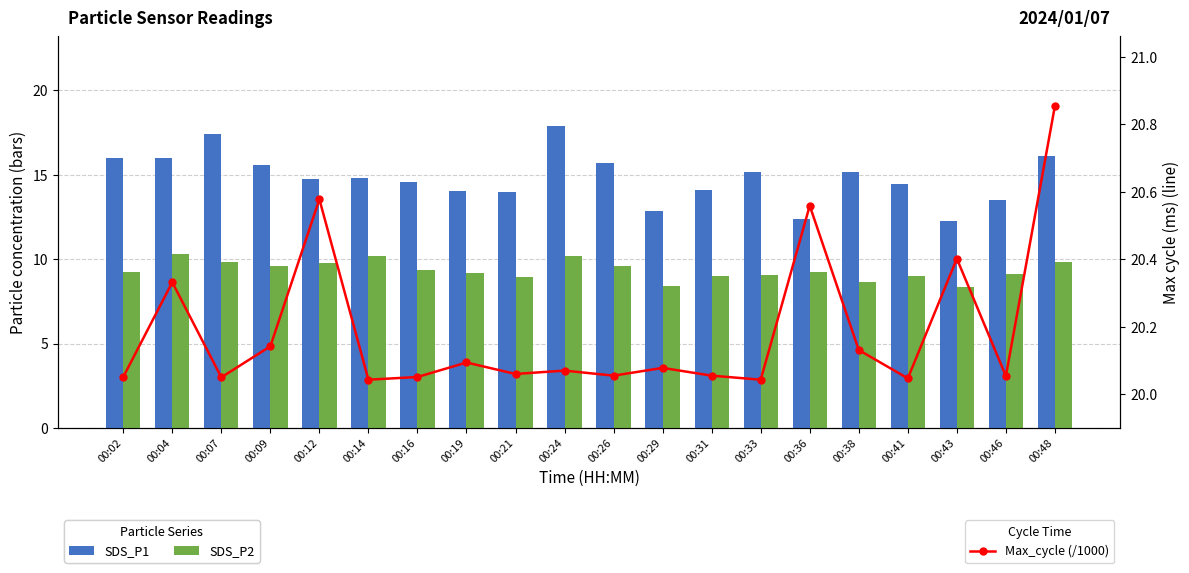

Are the bars horizontal?

No